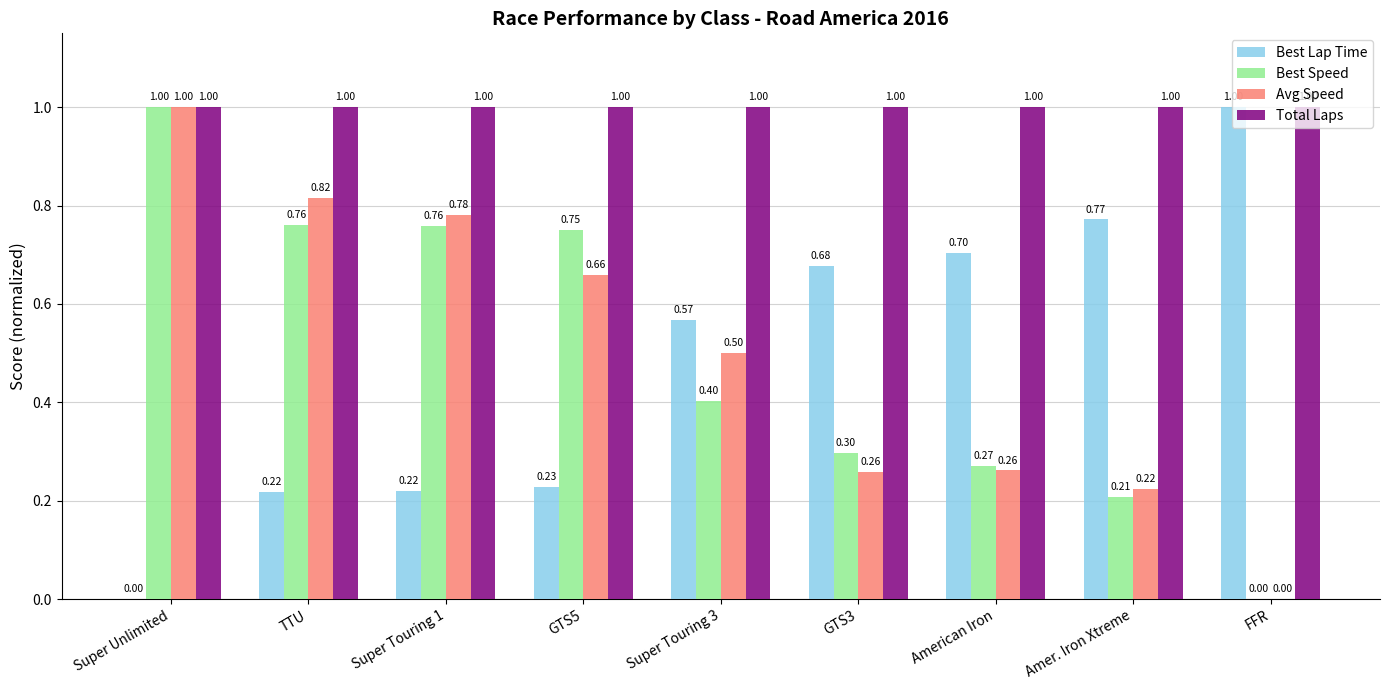

Does the chart contain stacked bars?

No